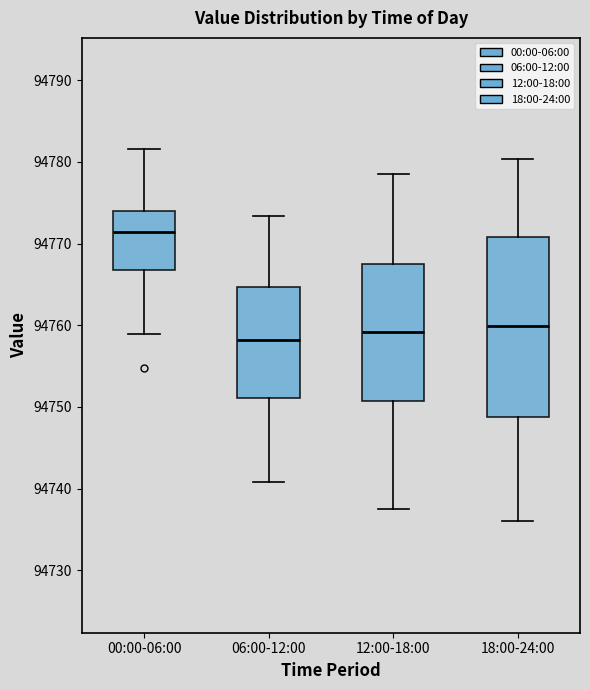

Reading left to right, read every box against the y-axis: the position of its median line, the range the box covers, and the ends of its whiskers. The values are not printed on the chart, so give them approximately, as read against the axis.

00:00-06:00: median 94771, box 94767 to 94774, whiskers 94759 to 94782
06:00-12:00: median 94758, box 94751 to 94765, whiskers 94741 to 94773
12:00-18:00: median 94759, box 94751 to 94768, whiskers 94738 to 94779
18:00-24:00: median 94760, box 94749 to 94771, whiskers 94736 to 94780